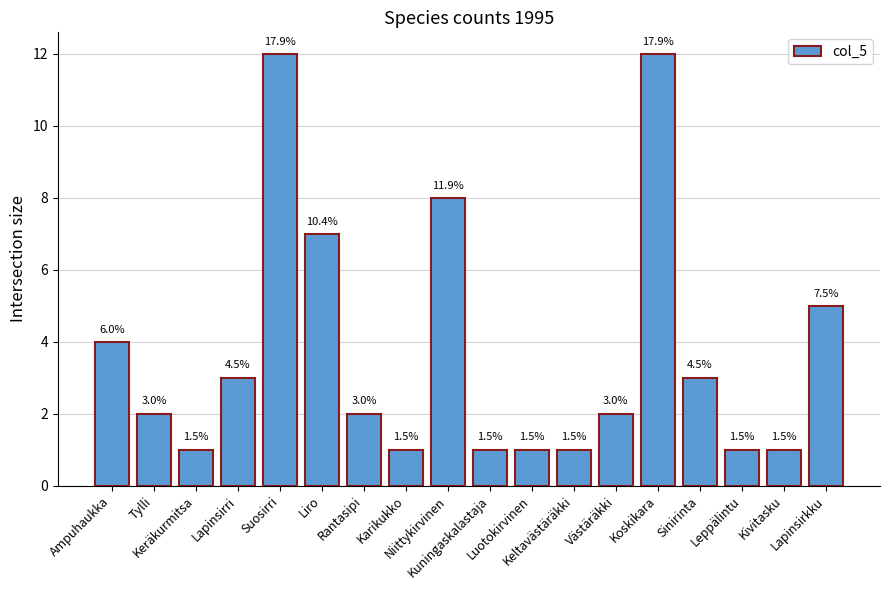

At which label does the data first exceed 2?

Ampuhaukka